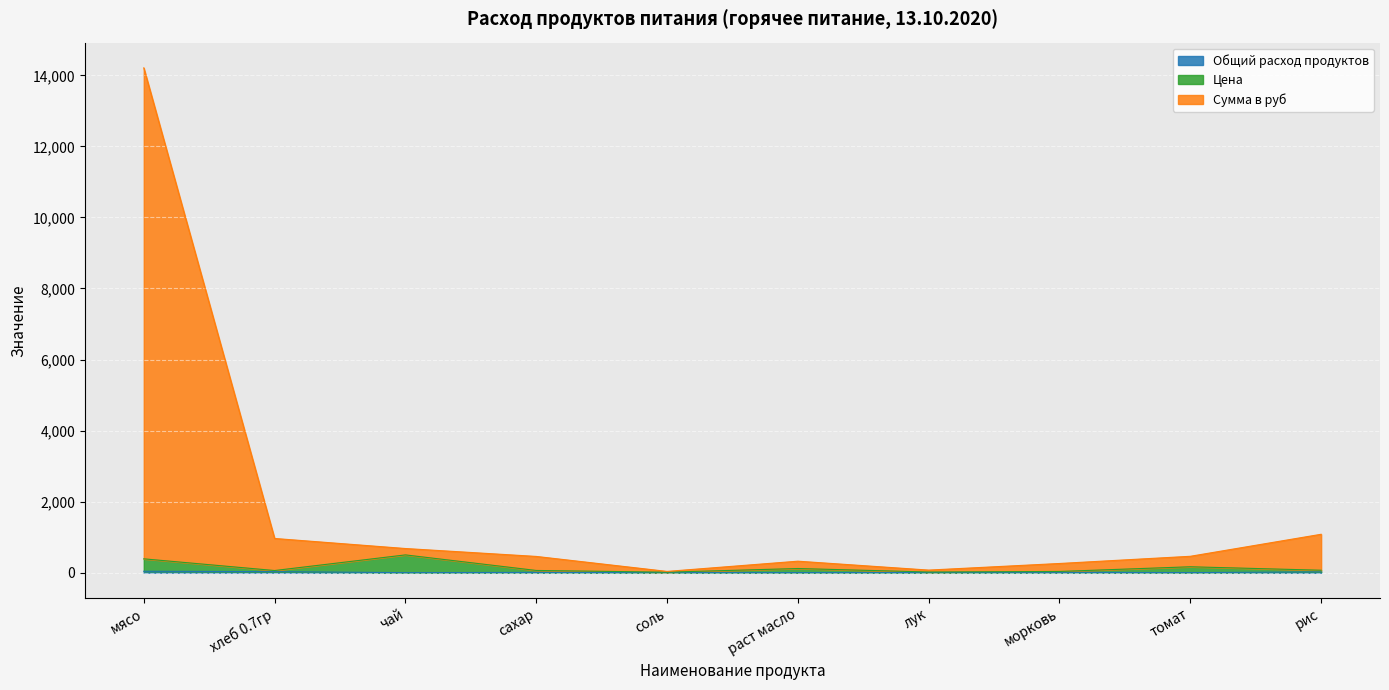

Reading left to right, what are all the values shown in this chart?

Общий расход продуктов: 39.5	28.7	0.4	7.2	1.8	1.8	3.6	9.0	1.8	21.5
Цена: 389.5	60.1	500.4	62.2	13.8	116.8	18.6	34.0	166.1	68.5
Сумма в руб: 14211.0	962.8	679.9	457.1	35.3	323.2	72.4	258.4	461.0	1080.9